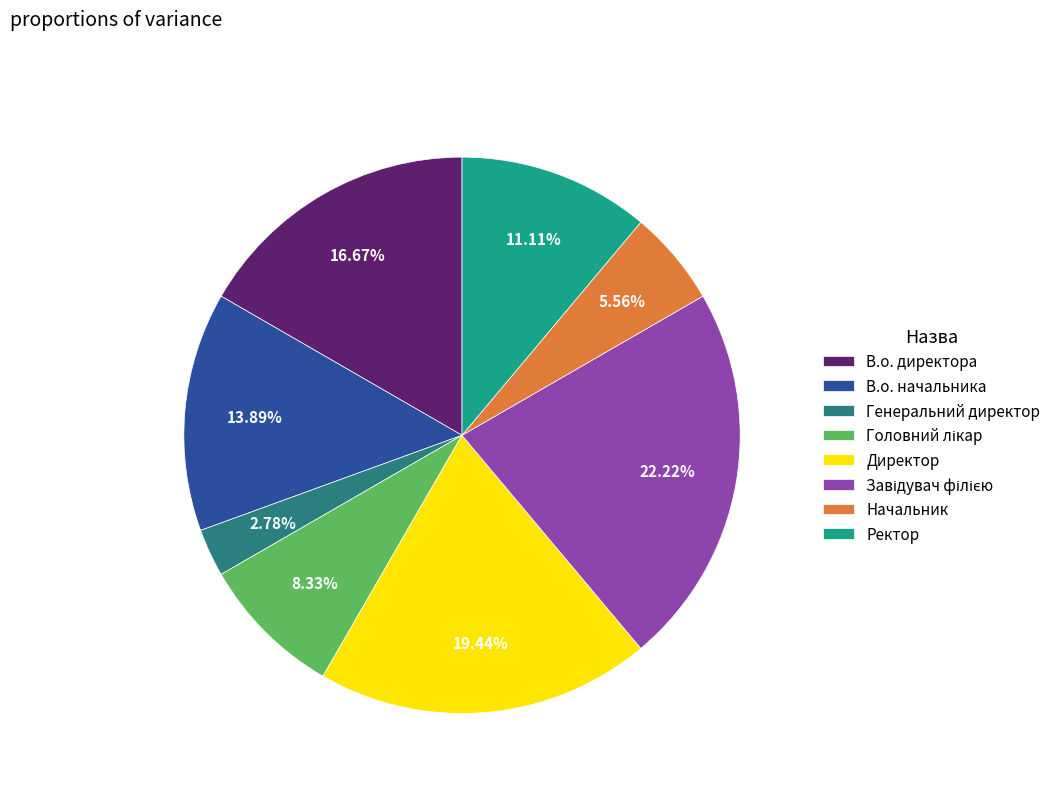

What is the ratio of the value at В.о. директора to the value at Директор?

0.9